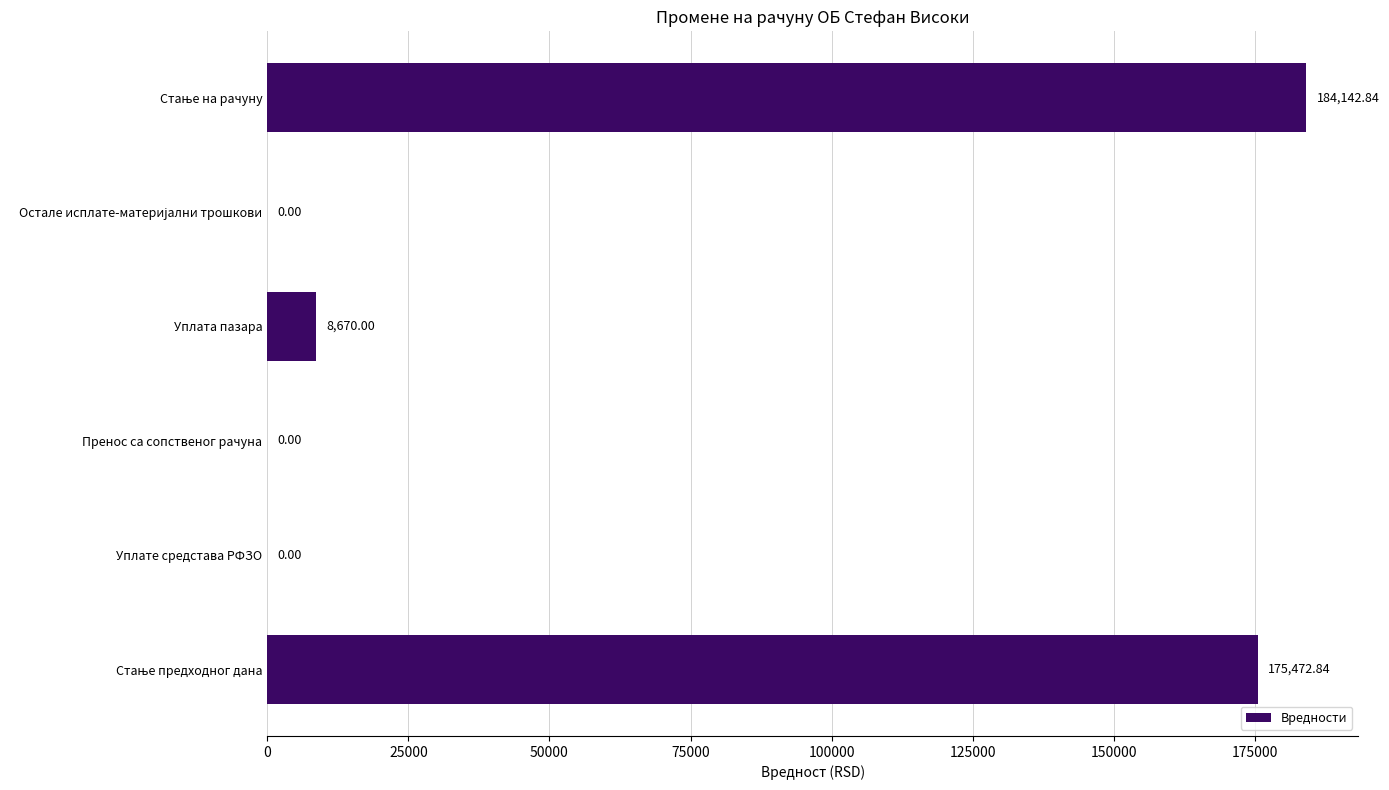

How many distinct data groups are displayed?

1